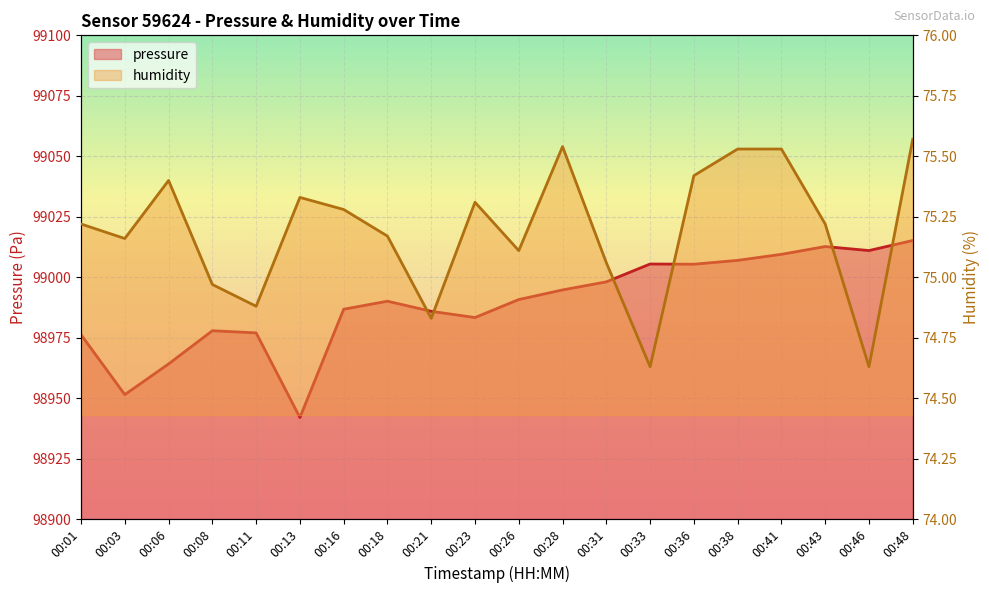

What is the sum of all humidity values?

1503.8